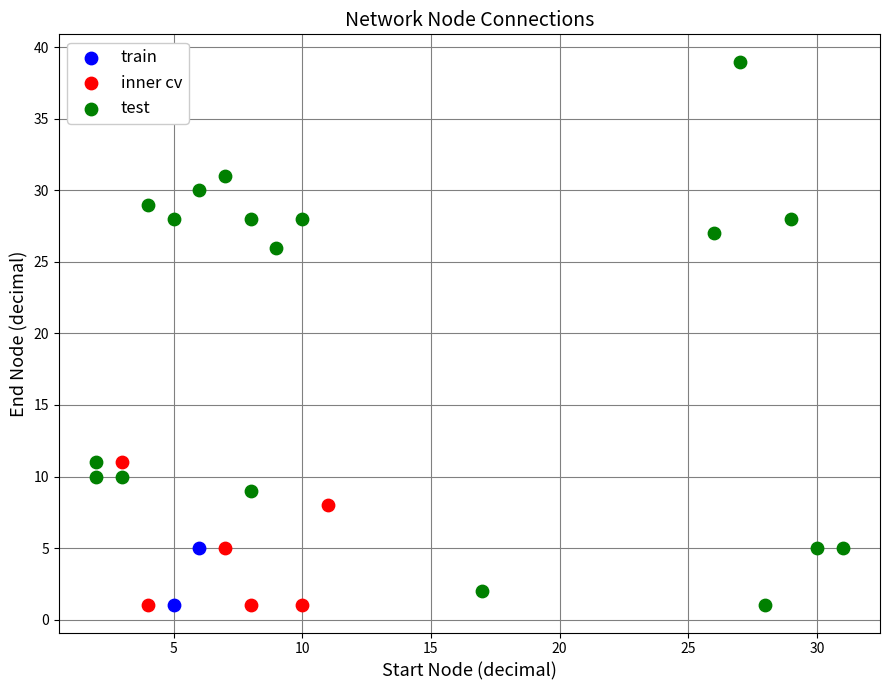

What are all the series names shown in the legend?

train, inner cv, test